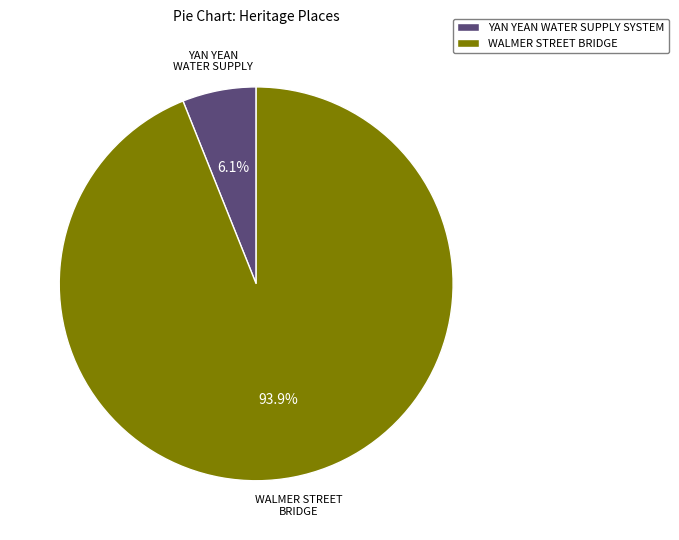

Is the sum of YAN YEAN WATER SUPPLY SYSTEM and WALMER STREET BRIDGE greater than half?

Yes